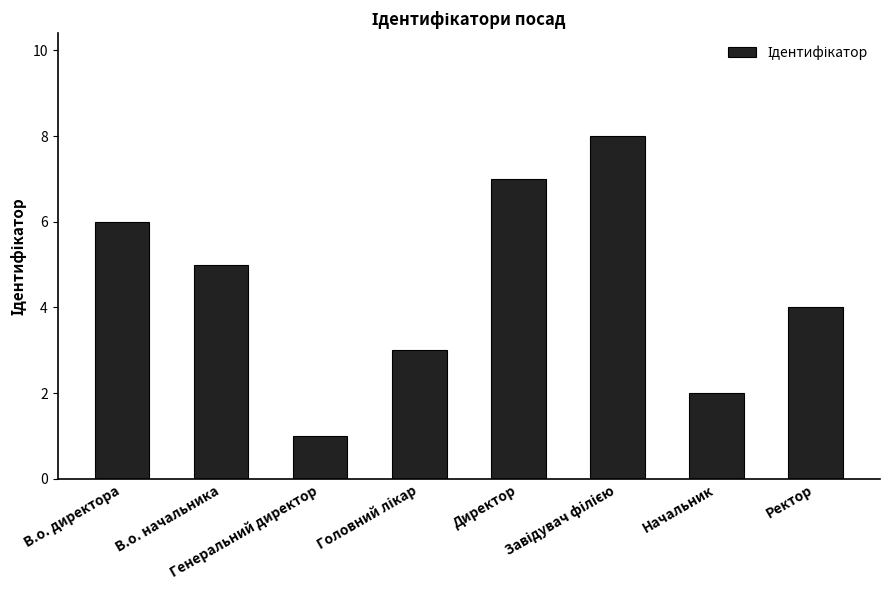

What is the difference between the second highest and second lowest values?

5